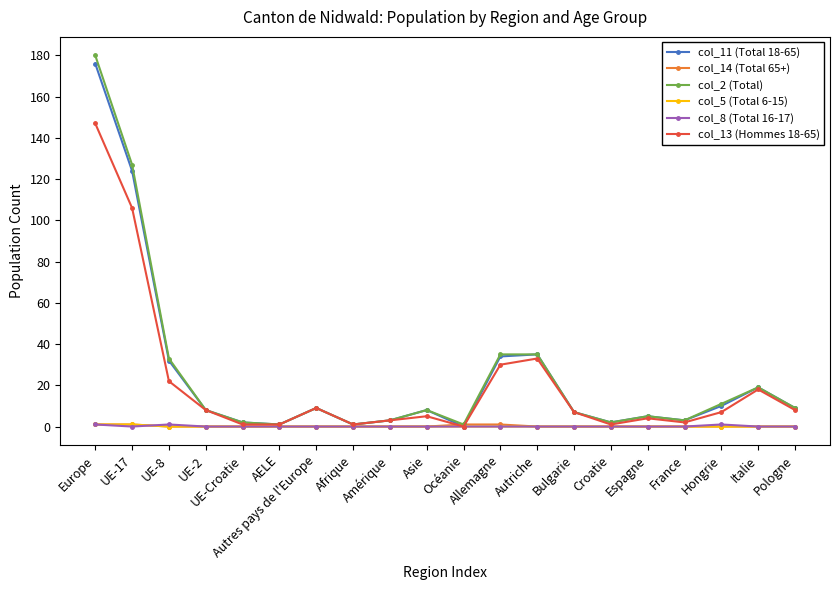

Which series has the largest range (max minus min)?

col_2 (Total)